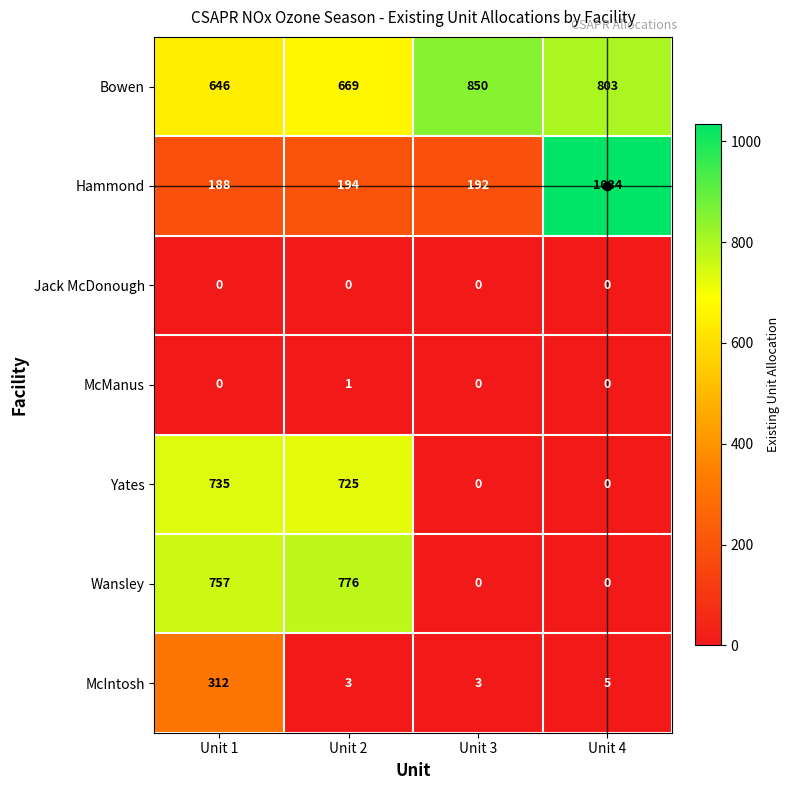

How many values in the Hammond series are below 194?

2